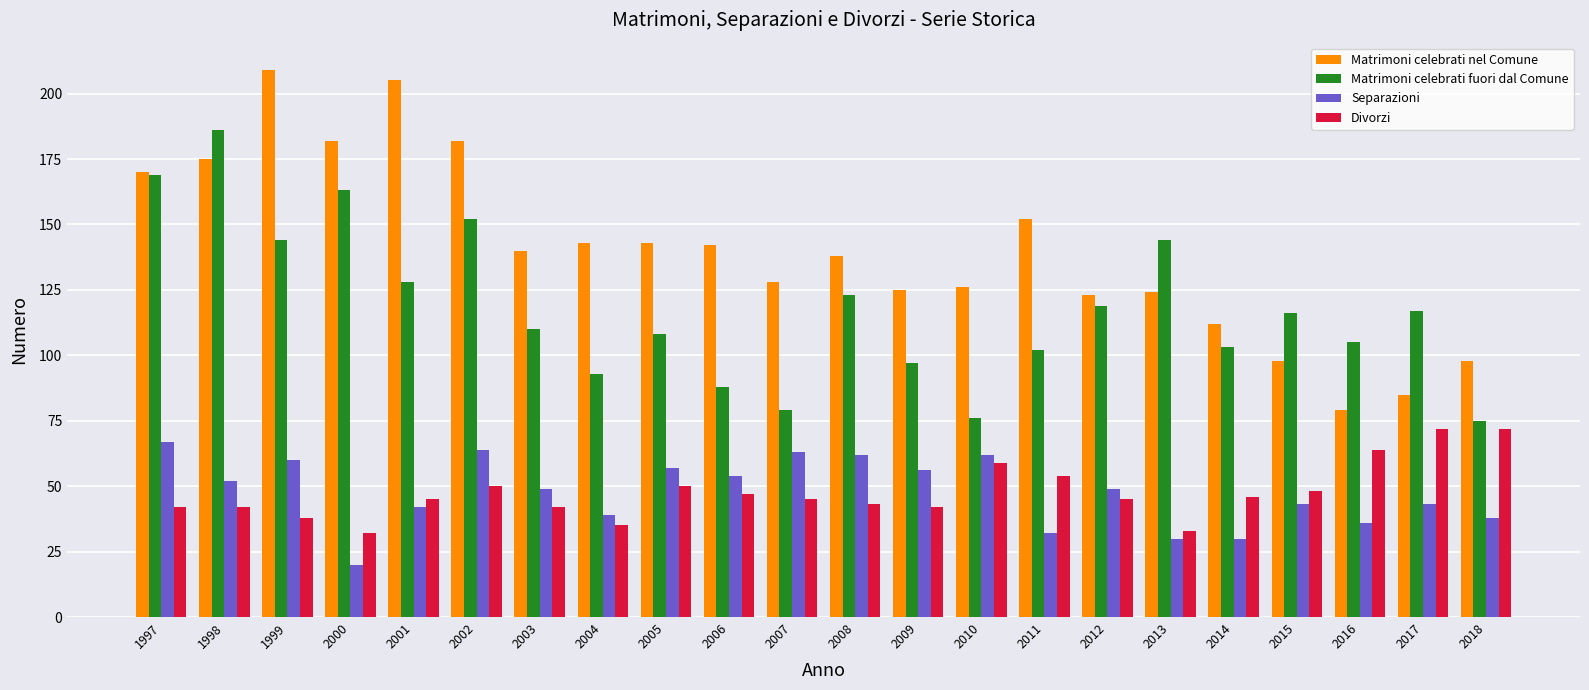

Is it true that Matrimoni celebrati nel Comune equals 55 at 2017?

False